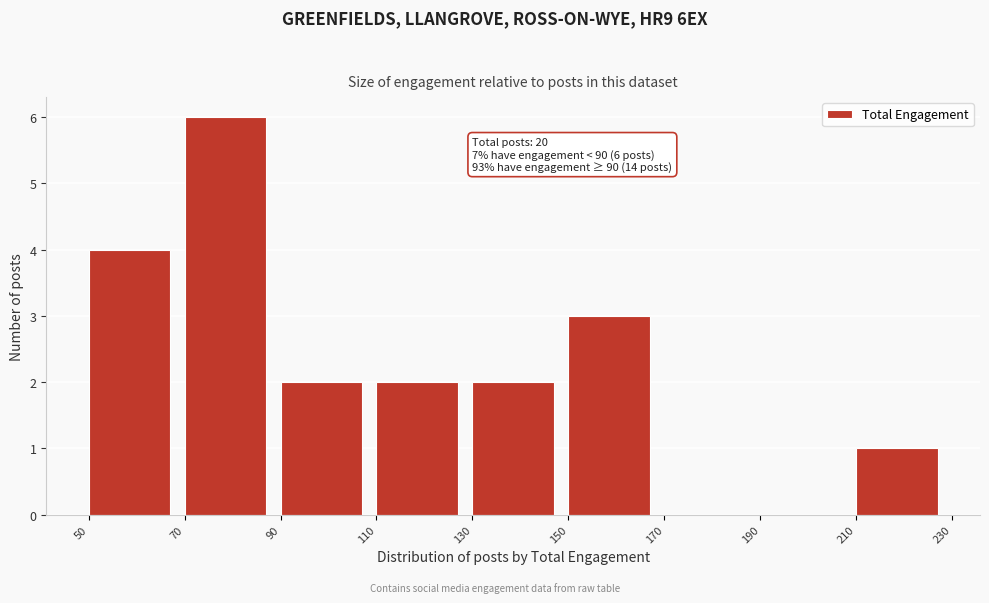

Over which range of the x-axis is the bar tallest?

70 to 90